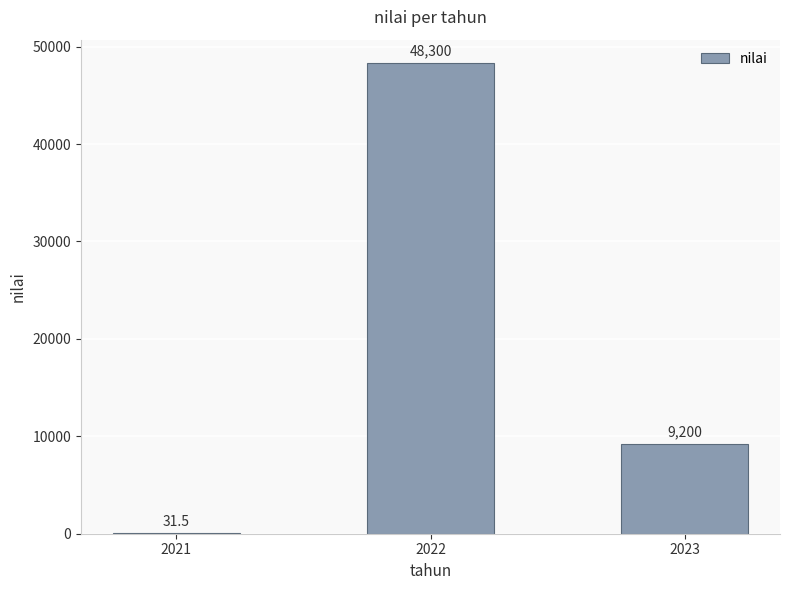

Where is the data nearest to the value 24165?

2023